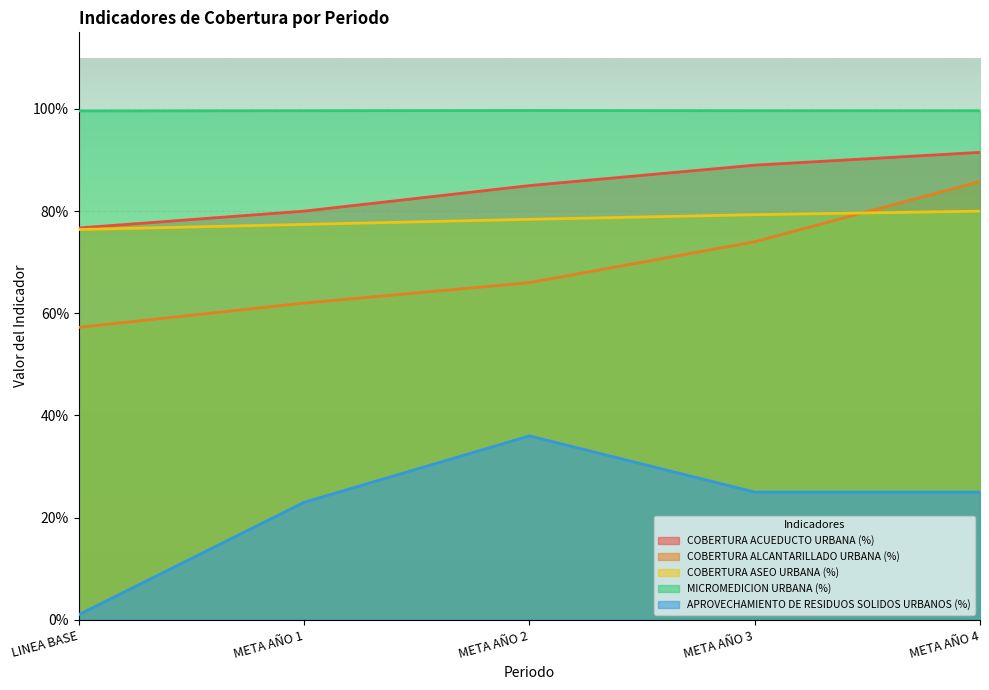

Reading left to right, extract all data points from this chart.

COBERTURA ACUEDUCTO URBANA (%): 0.8	0.8	0.8	0.9	0.9
COBERTURA ALCANTARILLADO URBANA (%): 0.6	0.6	0.7	0.7	0.9
COBERTURA ASEO URBANA (%): 0.8	0.8	0.8	0.8	0.8
MICROMEDICION URBANA (%): 1.0	1.0	1.0	1.0	1.0
APROVECHAMIENTO DE RESIDUOS SOLIDOS URBANOS (%): 0.0	0.2	0.4	0.2	0.2